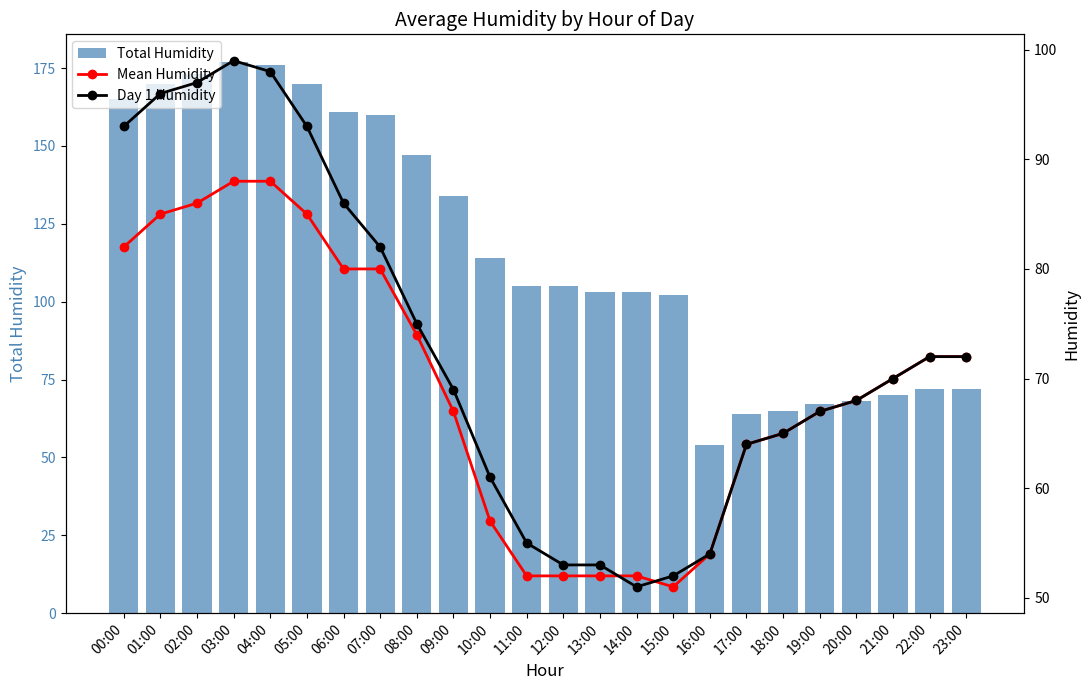

How many data points in Mean Humidity are above 70?

11